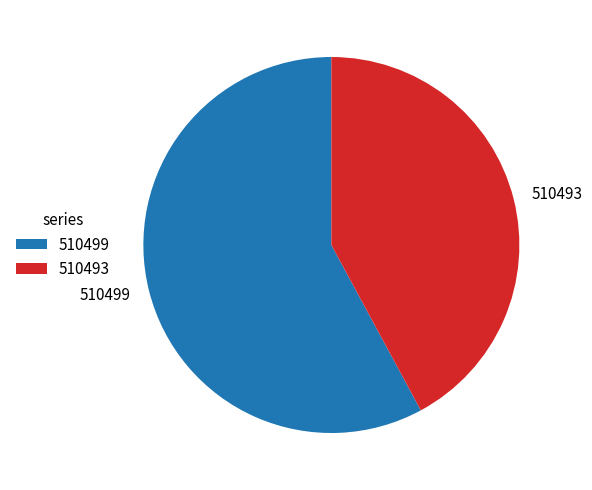

Which slice is the largest?

510499